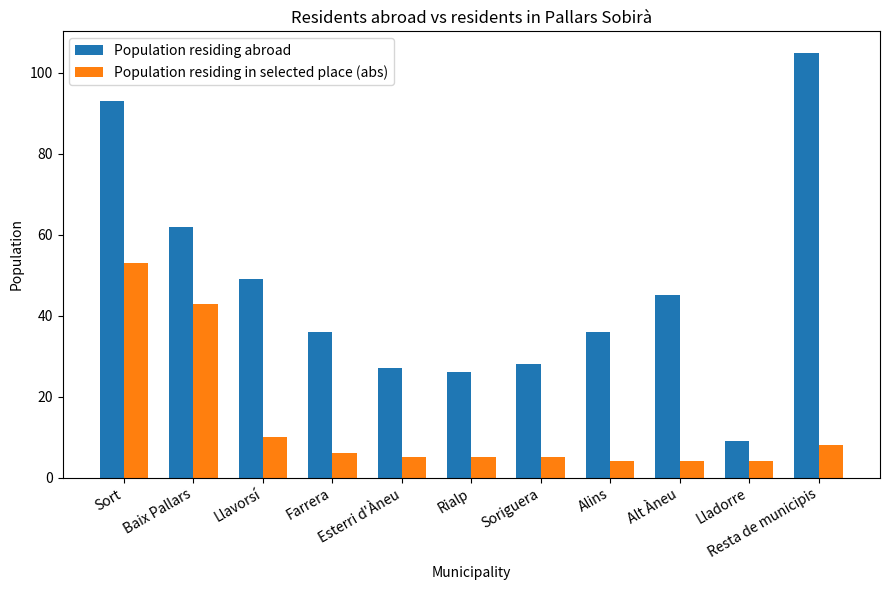

Which series has the largest total across all categories?

Population residing abroad